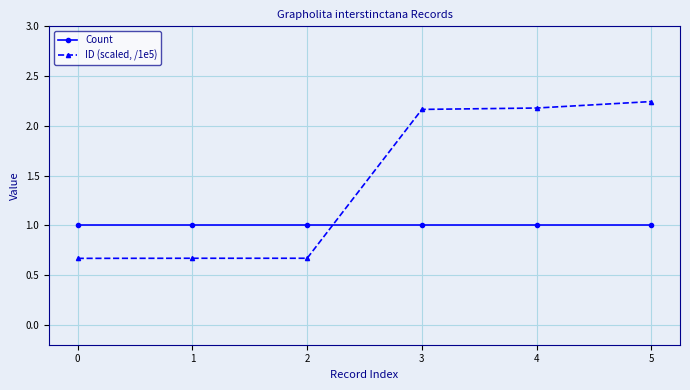

What is the total value across all series at 3?

3.2